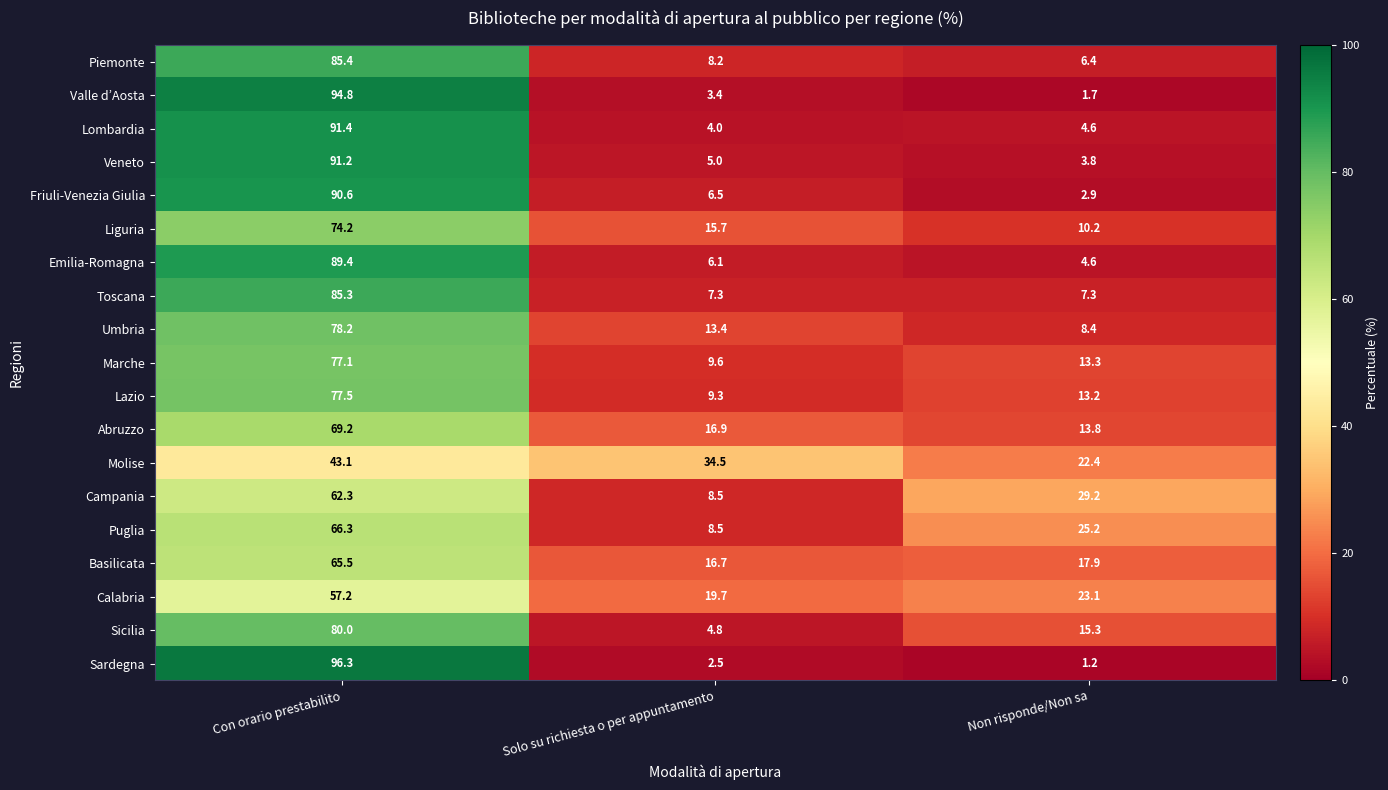

List the series in order of their peak value, lowest first.

Molise, Calabria, Campania, Basilicata, Puglia, Abruzzo, Liguria, Marche, Lazio, Umbria, Sicilia, Toscana, Piemonte, Emilia-Romagna, Friuli-Venezia Giulia, Veneto, Lombardia, Valle d’Aosta, Sardegna